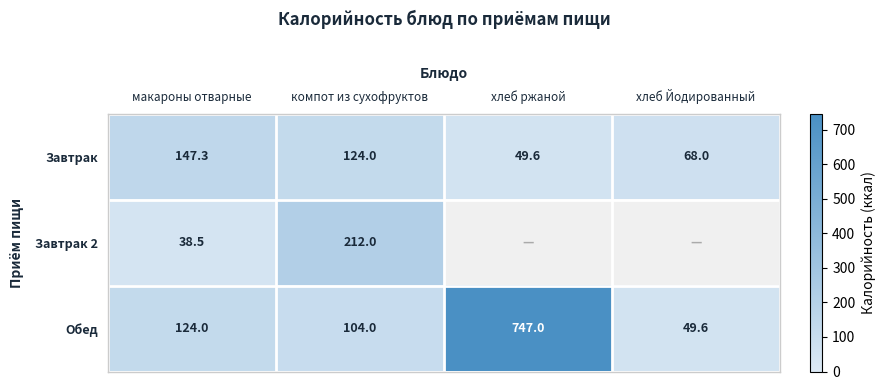

How many distinct data groups are displayed?

3